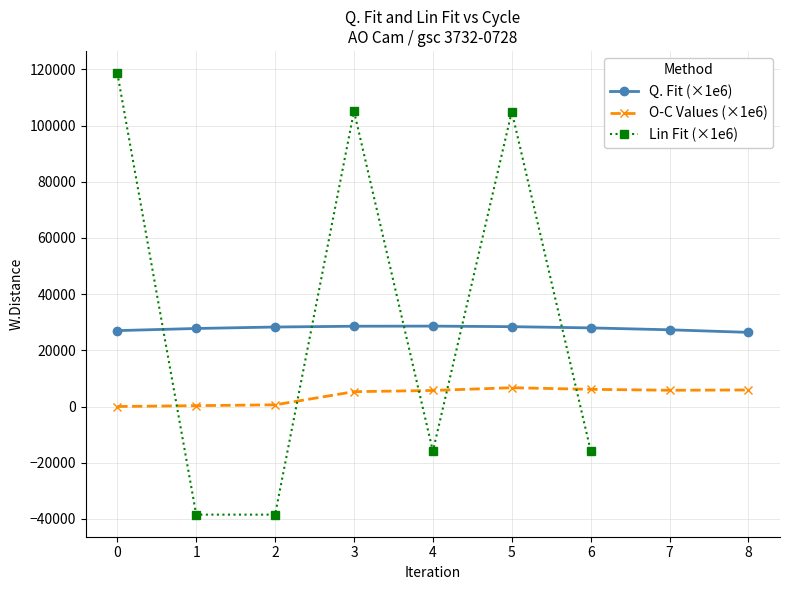

What is the highest value of the Lin Fit (×1e6) series?

118706.5